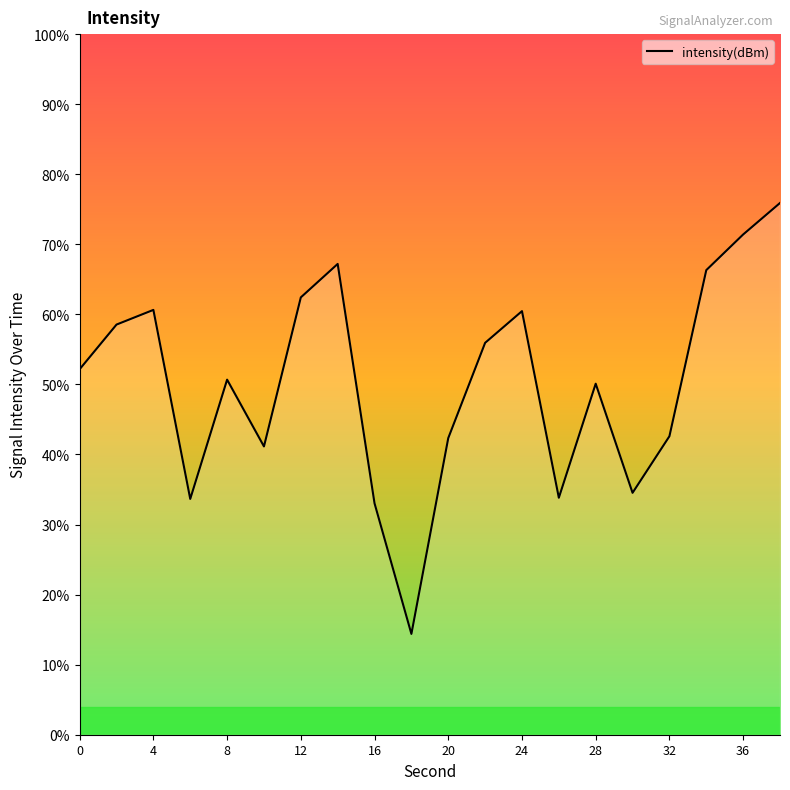

What is the value of the 9th point from the left?

-133.4